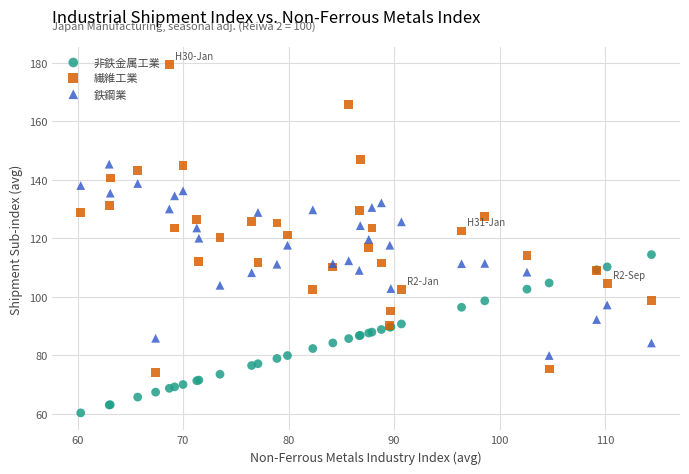

Which series reaches the minimum Y coordinate?

非鉄金属工業